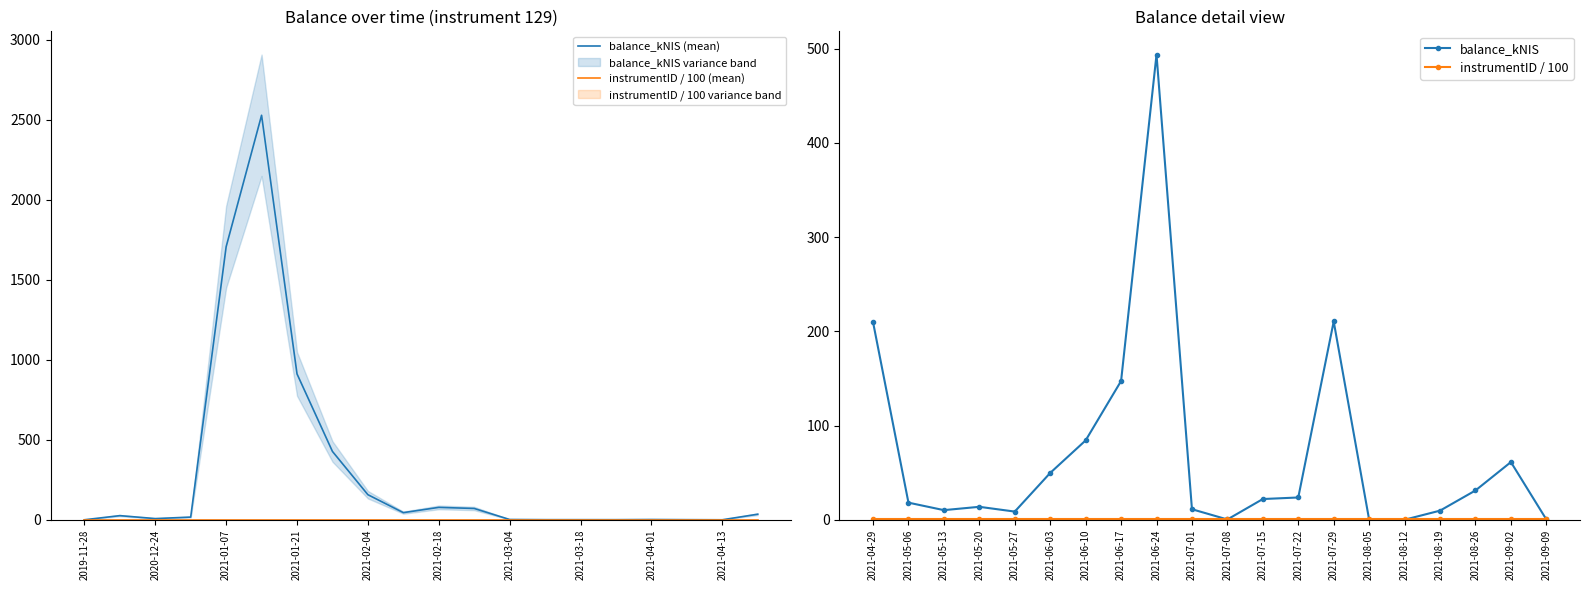

Is this an area chart (filled region under the line)?

No